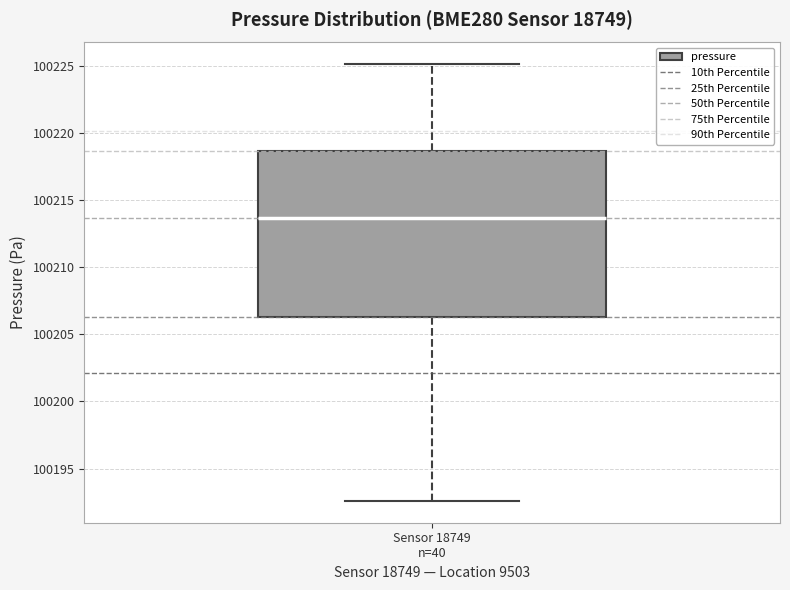

Where does the median line of the box for Sensor 18749 n=40 sit on the y-axis? The values are not printed on the chart, so give them approximately, as read against the axis.

100213.5